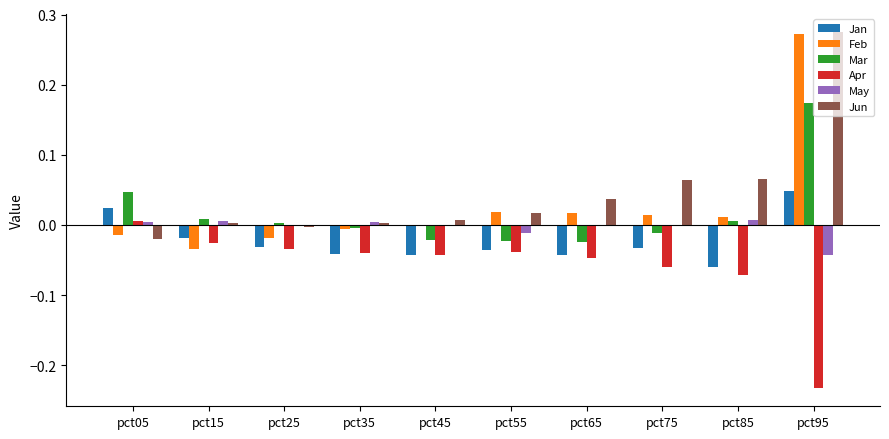

Is it true that Apr equals -0.0 at pct15?

True